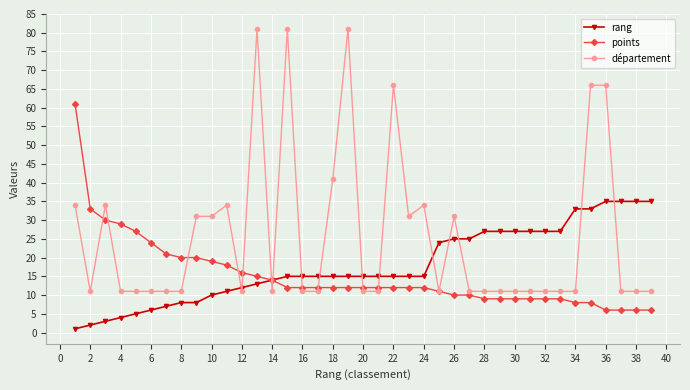

What is the value of the rang point at the 37th from the left?

35